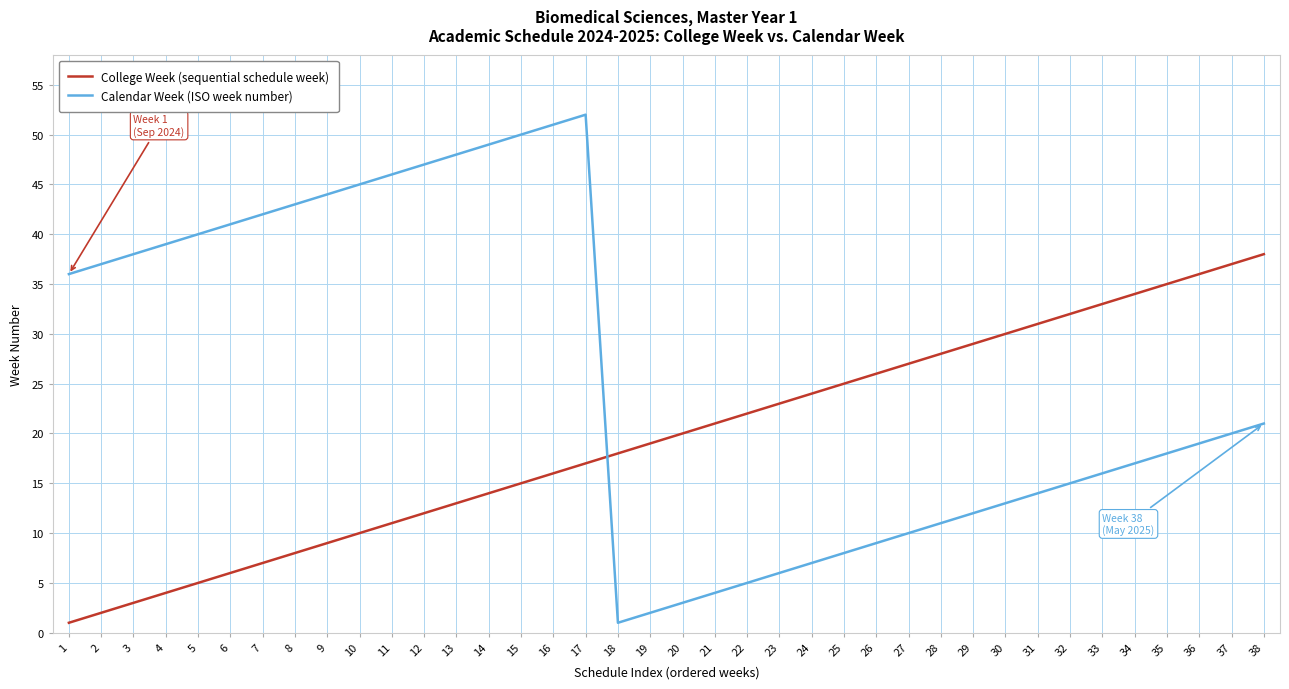

What is the sum of all College Week (sequential schedule week) values?

741